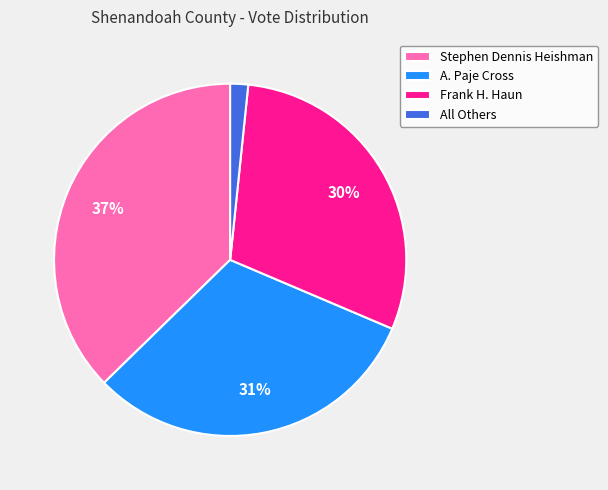

Count the number of slices in the pie.

4